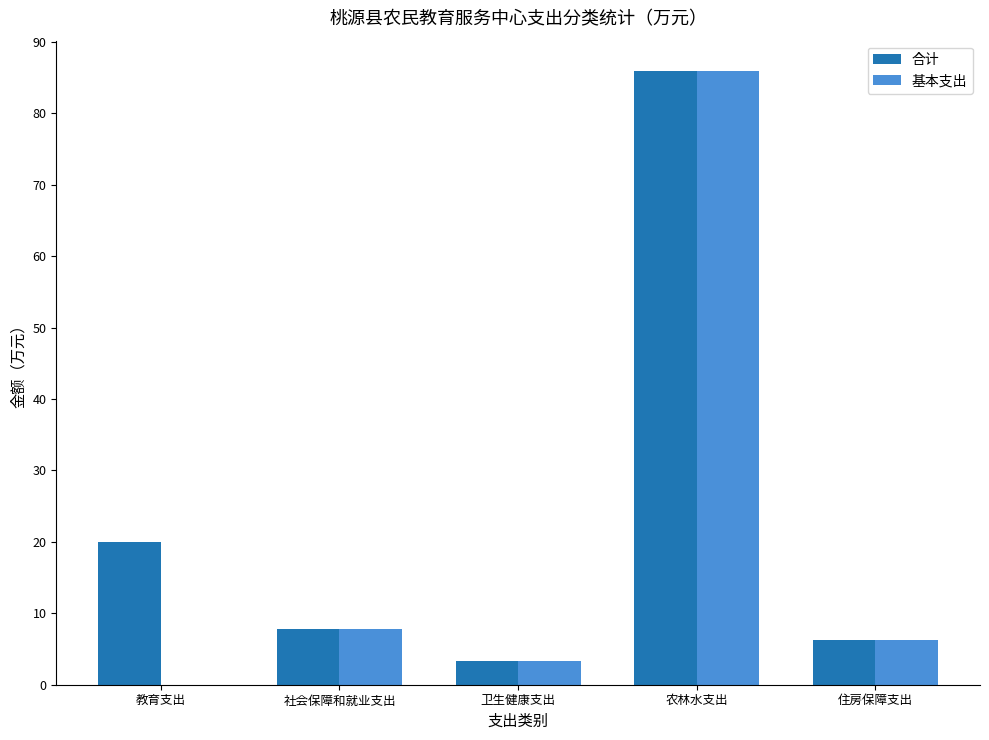

What is the approximate value of 合计 at 教育支出?

20.0